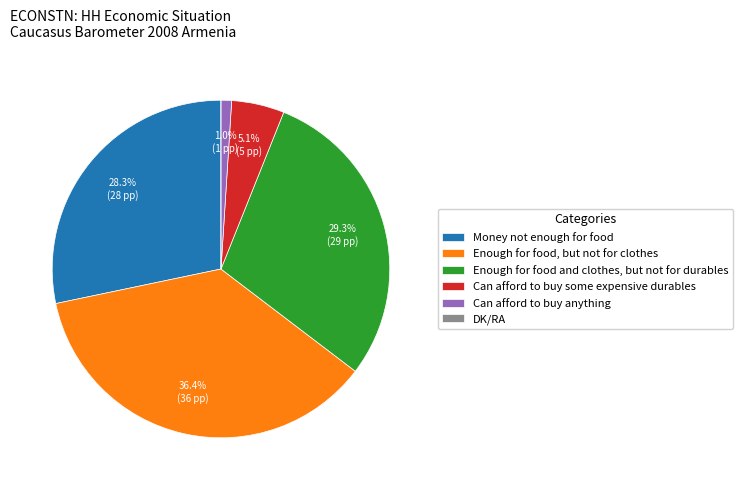

True or false: Can afford to buy anything accounts for 1% of the total.

True